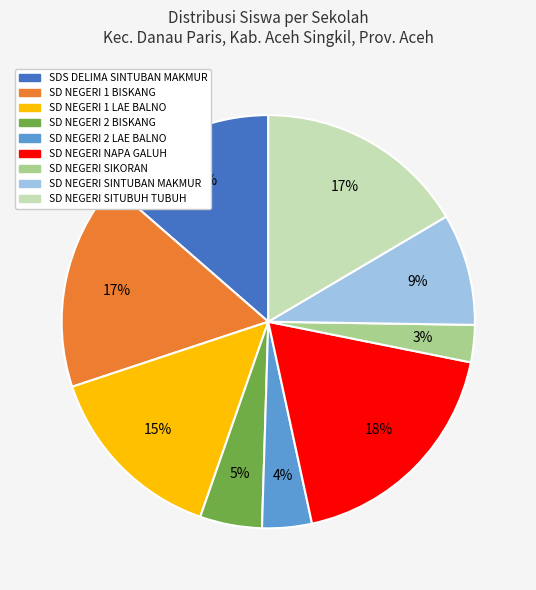

How many slices are in this pie chart?

9